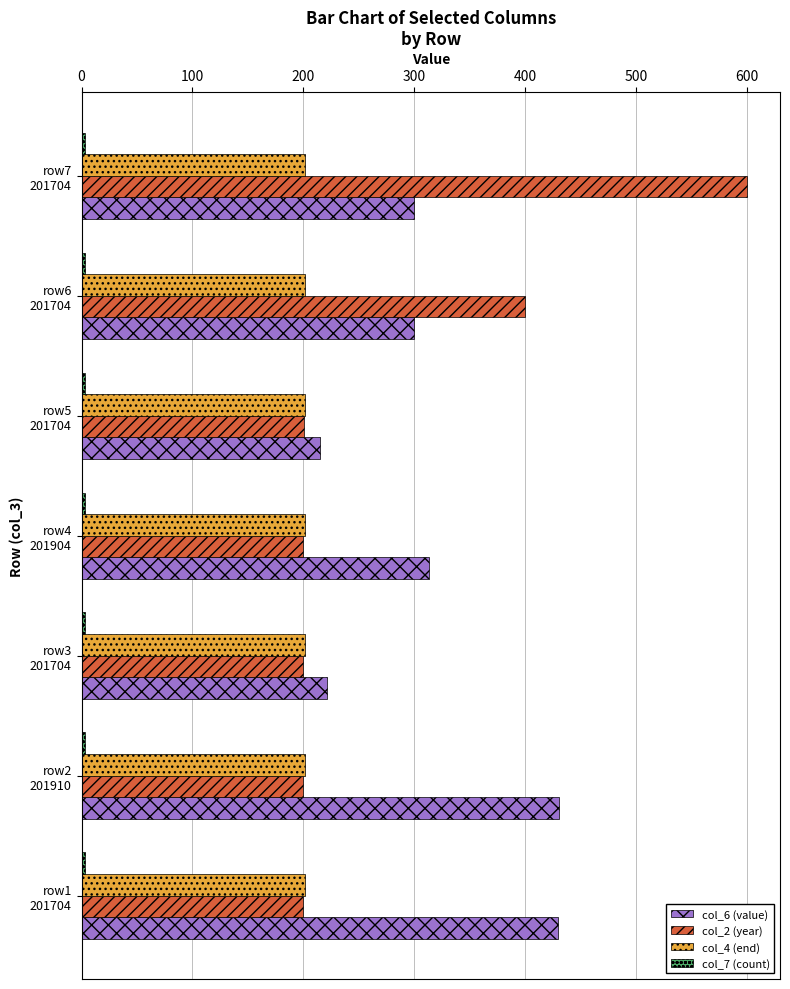

What is the difference between the maximum and minimum values in the col_2 (year) series?

400.0